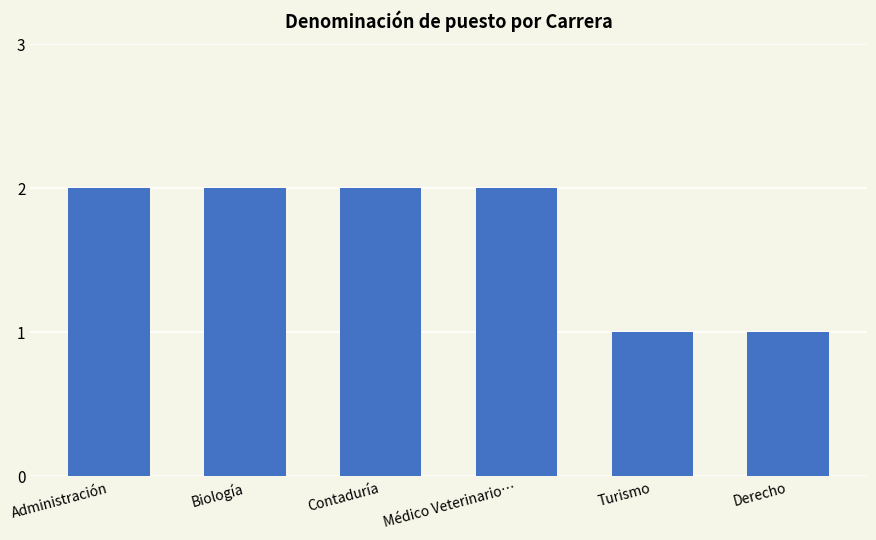

What position from the left is Médico Veterinario…?

4